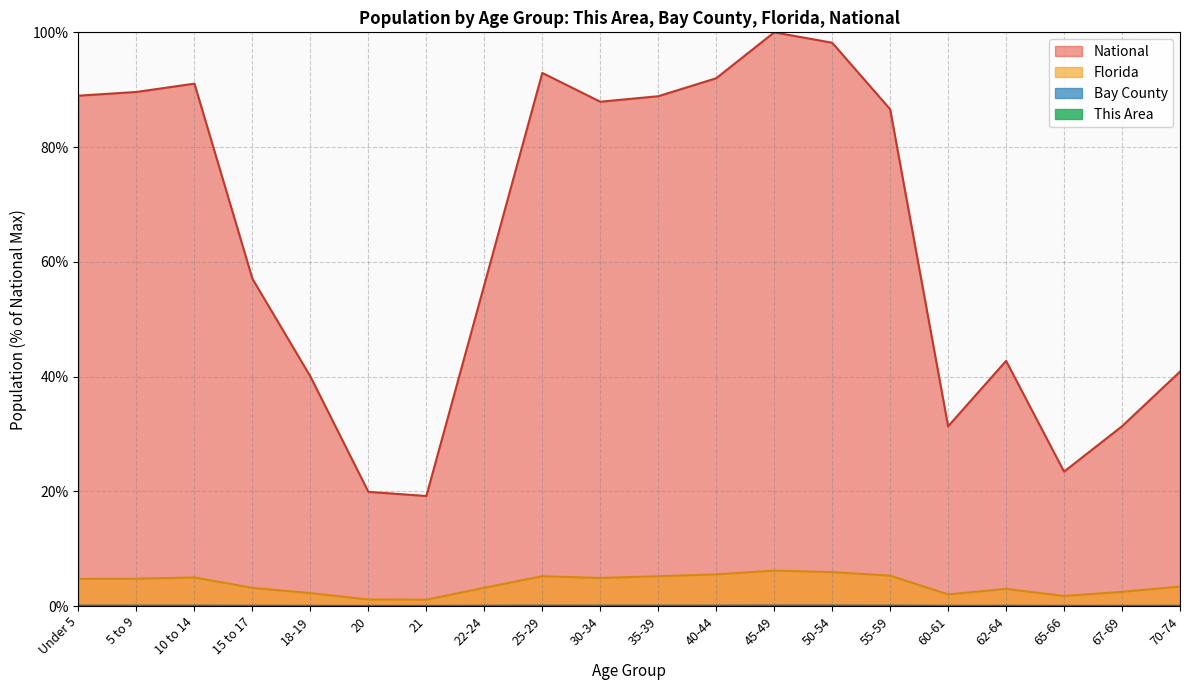

True or false: This Area and Bay County intersect in this chart.

False